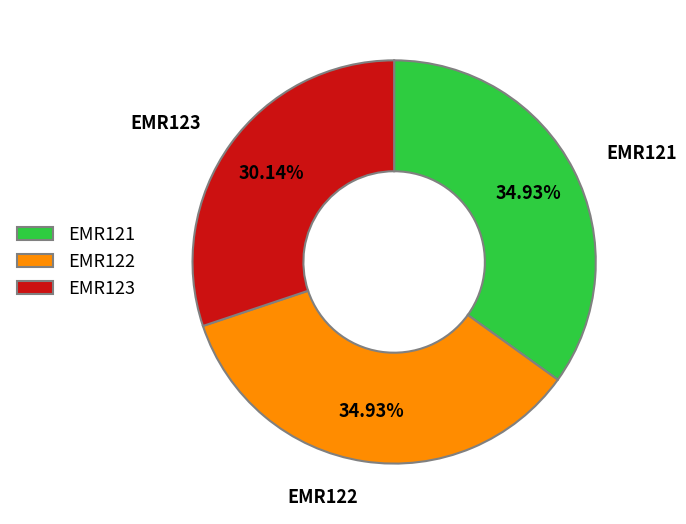

To the nearest percent, what percentage of the pie is EMR122?

35%